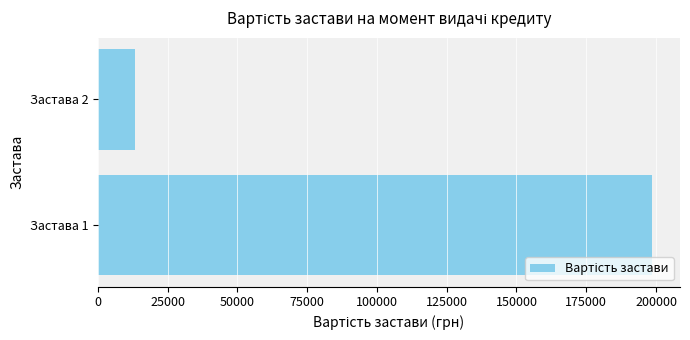

What is the sum of all values?

211804.8